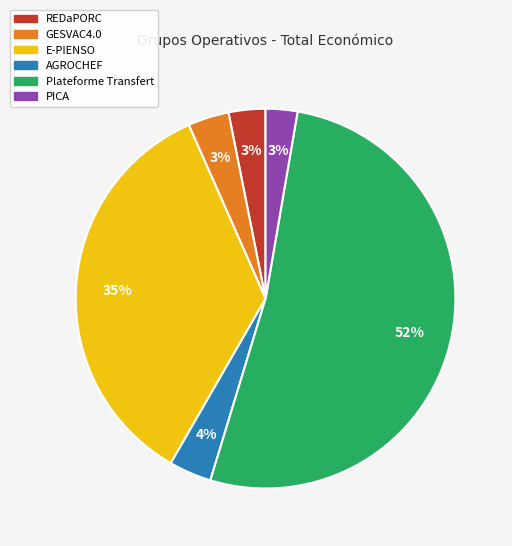

How many slices are in this pie chart?

6